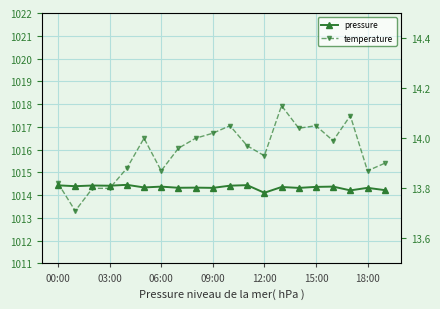

Rank the series by their average value, from highest to lowest.

pressure, temperature